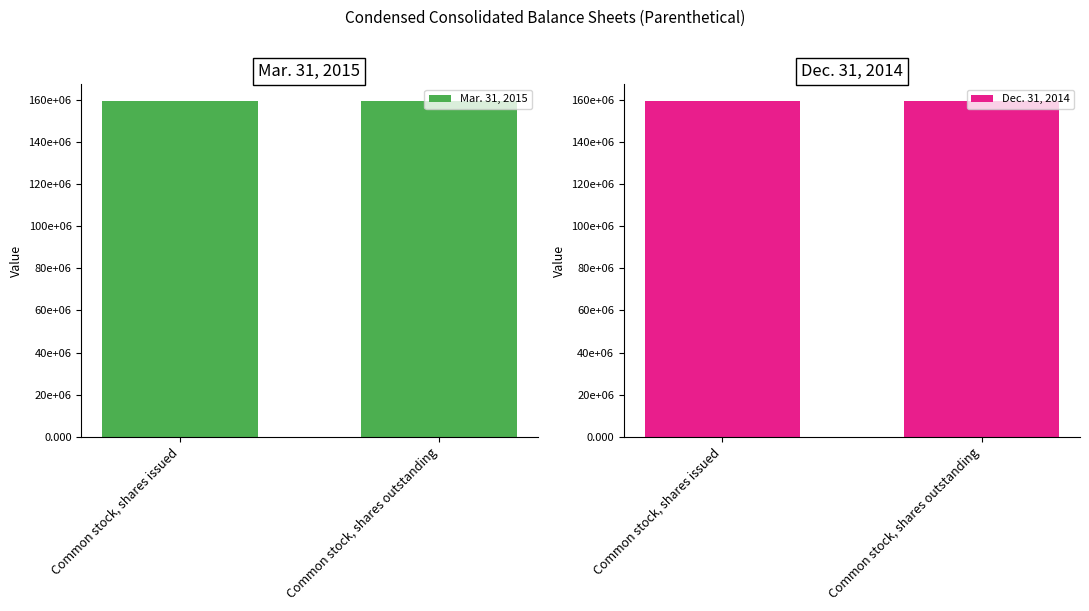

Which series has the largest total across all categories?

Mar. 31, 2015